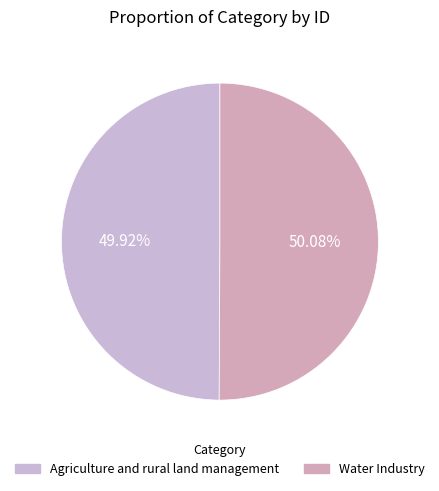

Count the number of slices in the pie.

2